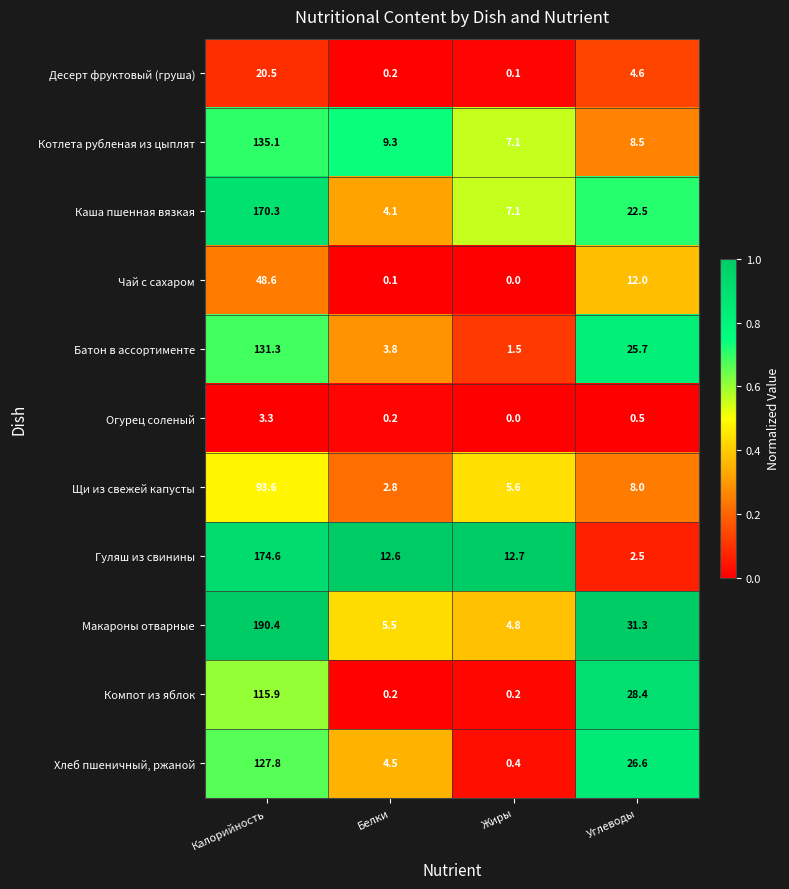

Which category has the lowest value in the Чай с сахаром series?

Жиры